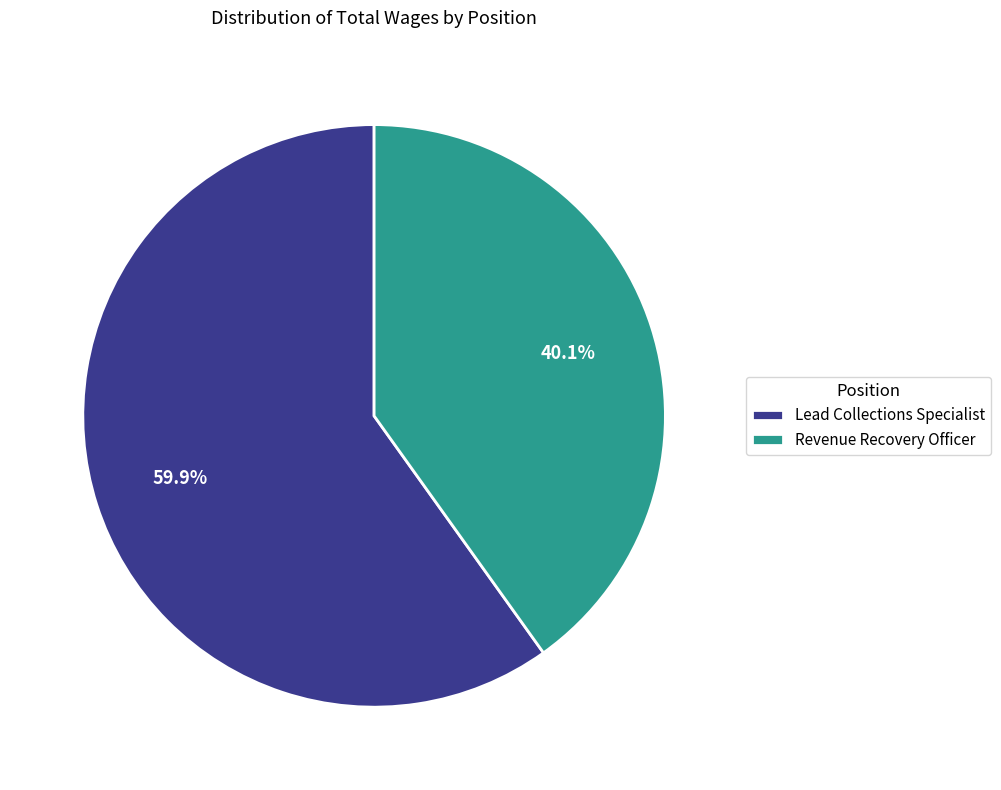

Which category has the smallest portion of the pie?

Revenue Recovery Officer